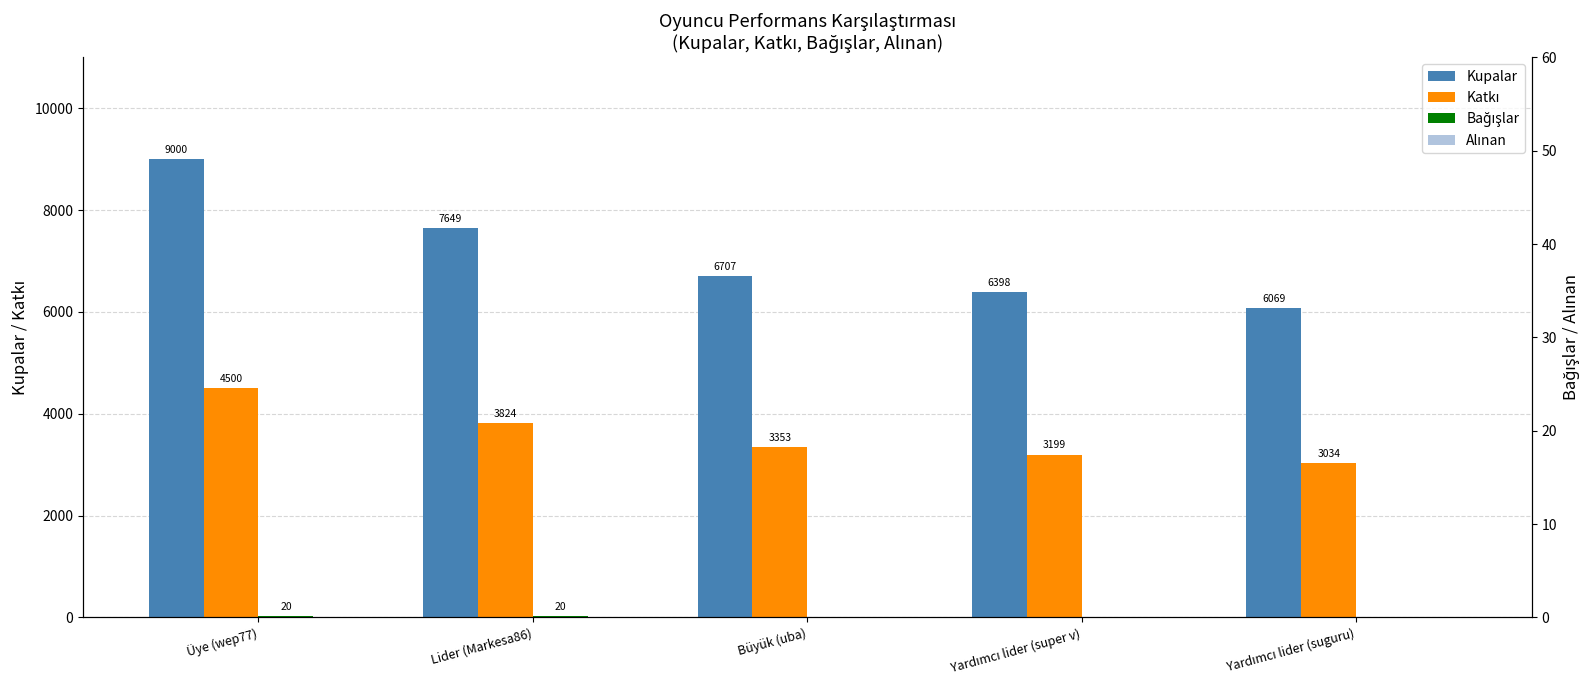

Where is Katkı nearest to the value 3767?

Lider (Markesa86)